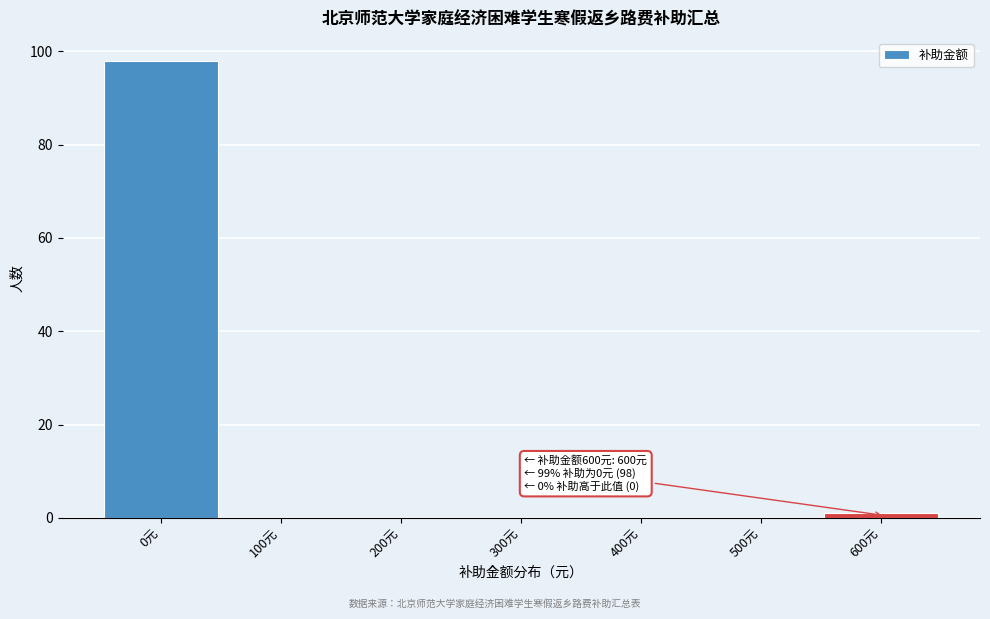

Reading left to right, list all the values displayed in this chart.

0元=98	100元=0	200元=0	300元=0	400元=0	500元=0	600元=1